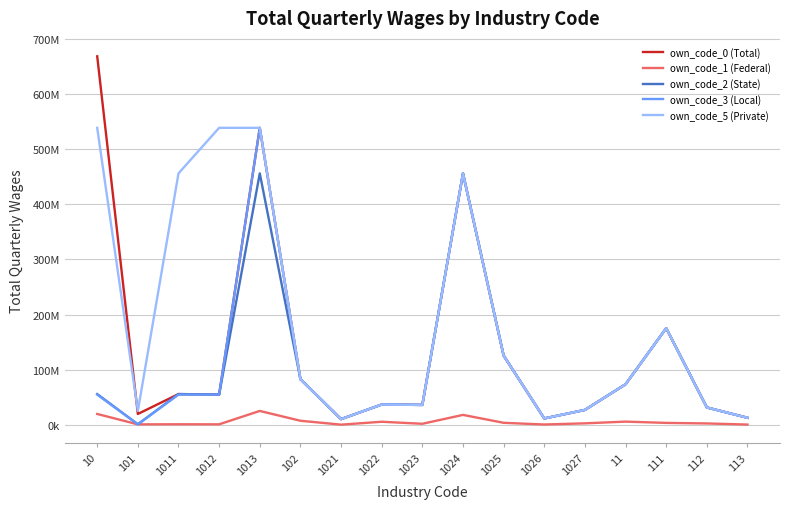

Is this an area chart (filled region under the line)?

No